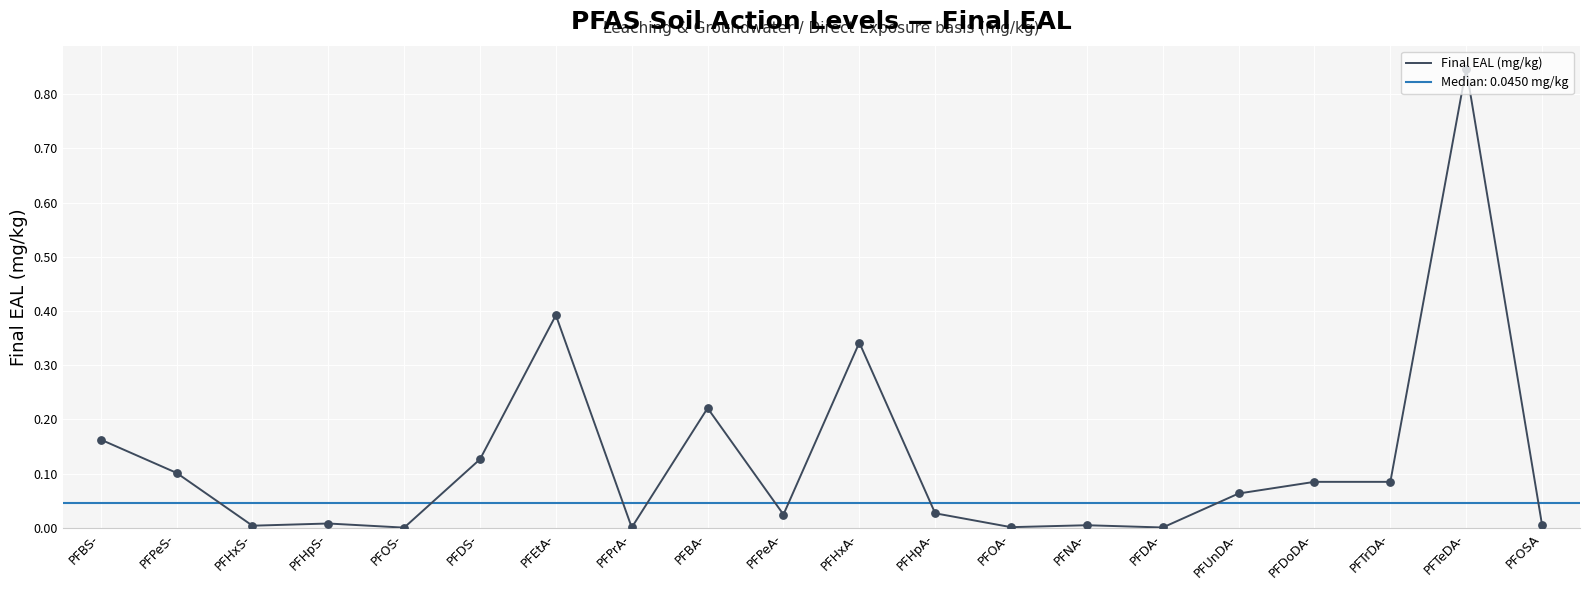

Which has a higher value, PFHxA- or PFHxS-?

PFHxA-